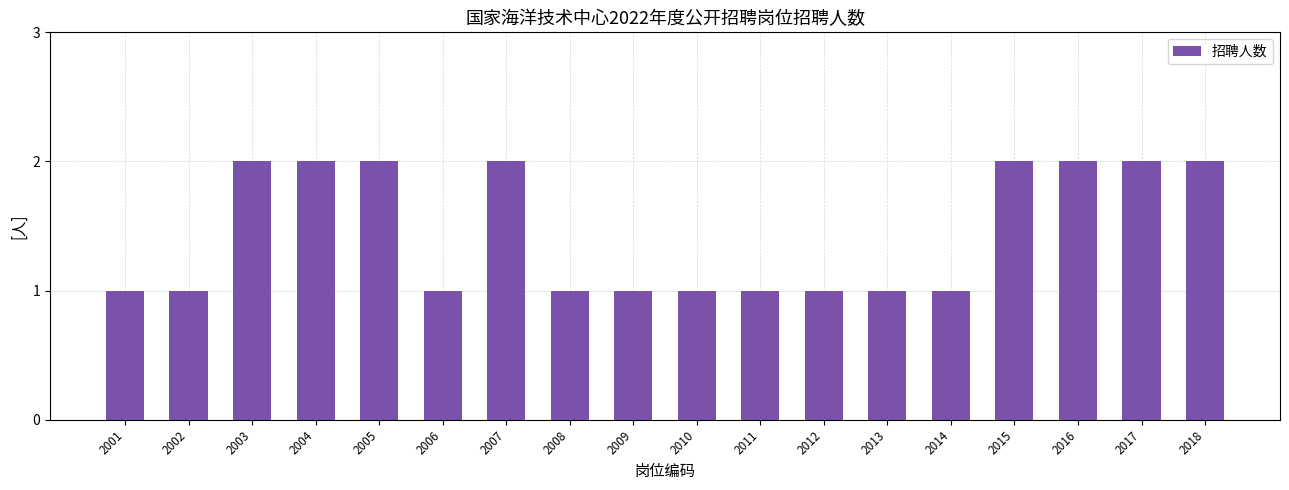

Does the chart contain any negative values?

No